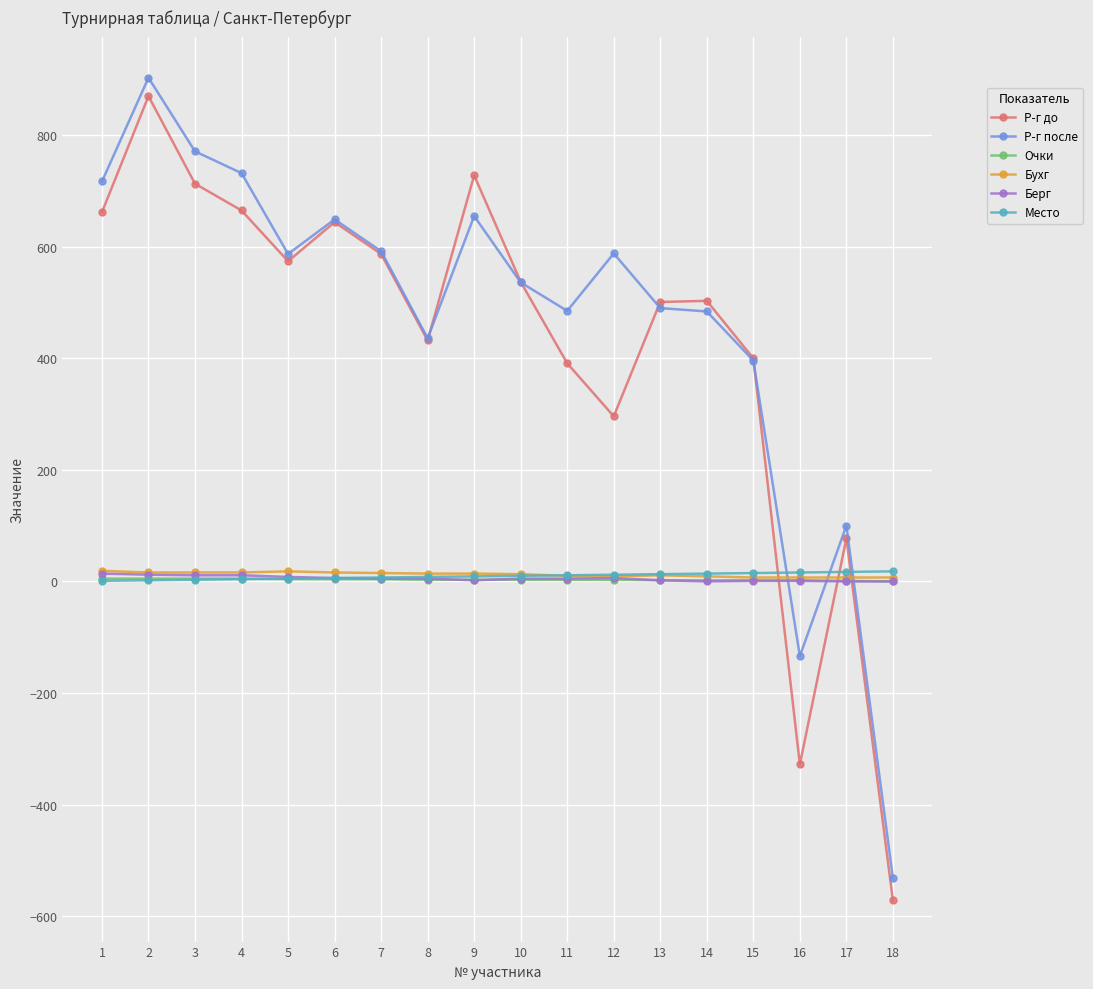

Which series has the widest spread of values?

Р-г до